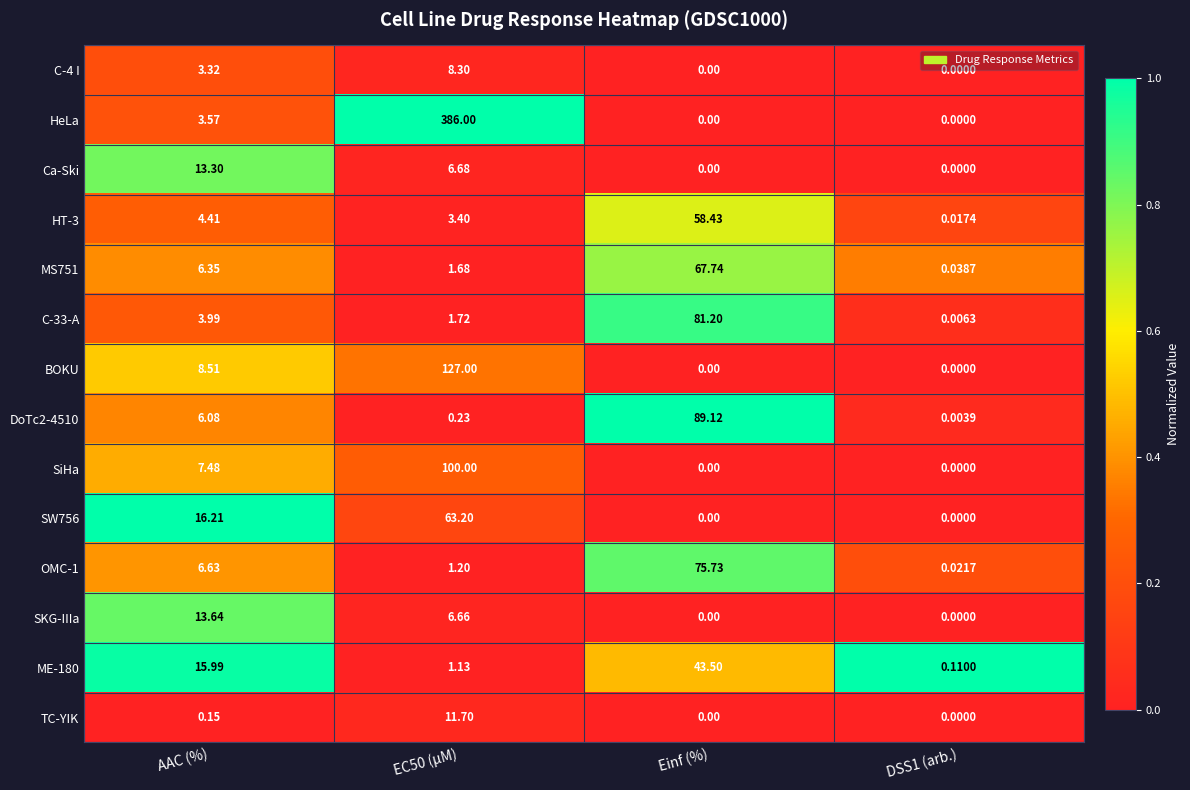

Where is TC-YIK nearest to the value 5?

AAC (%)